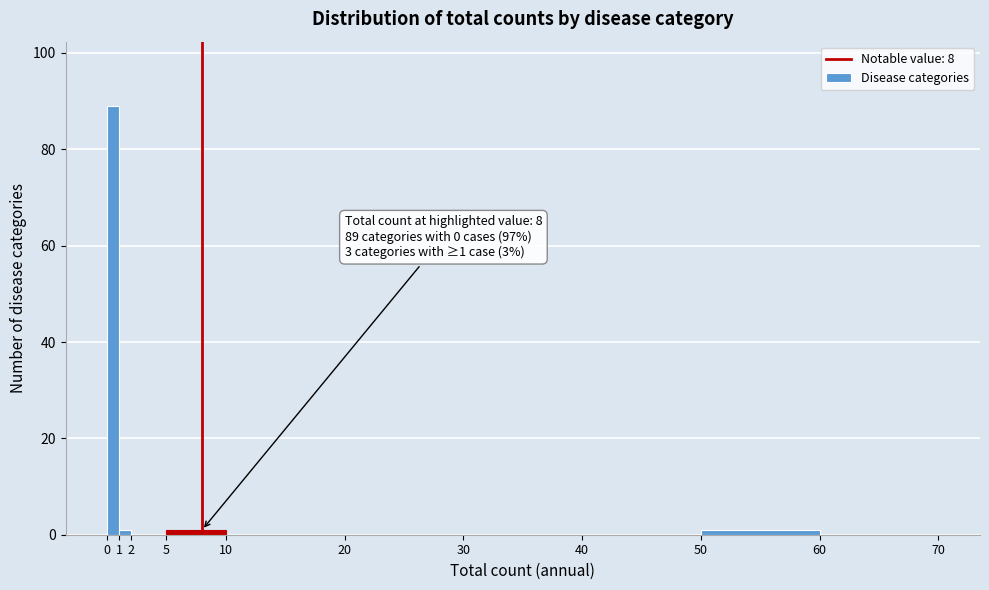

Over which range of the x-axis is the bar tallest?

0 to 1